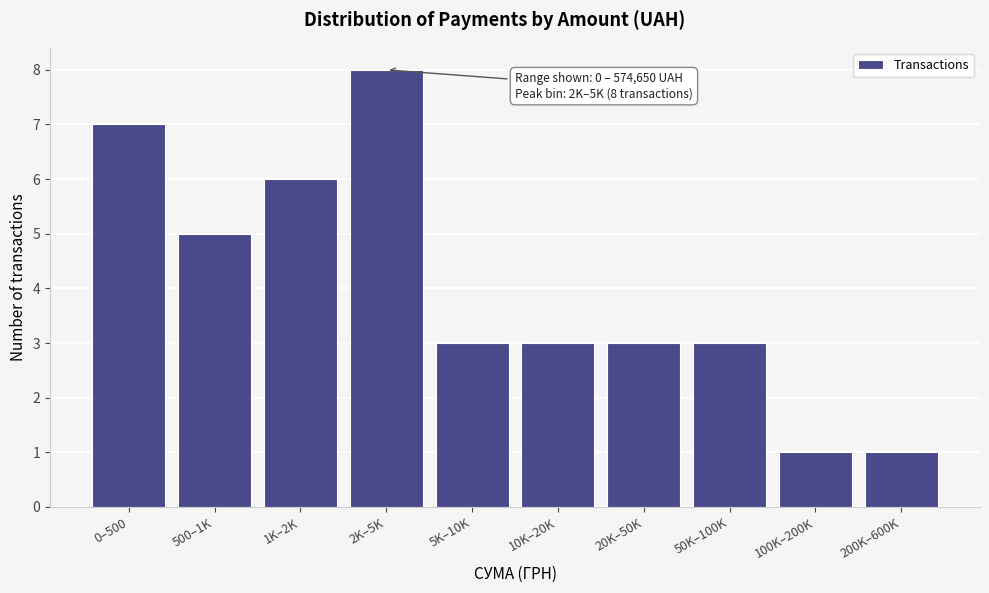

Reading right to left, list all the values displayed in this chart.

200K–600K=1	100K–200K=1	50K–100K=3	20K–50K=3	10K–20K=3	5K–10K=3	2K–5K=8	1K–2K=6	500–1K=5	0–500=7